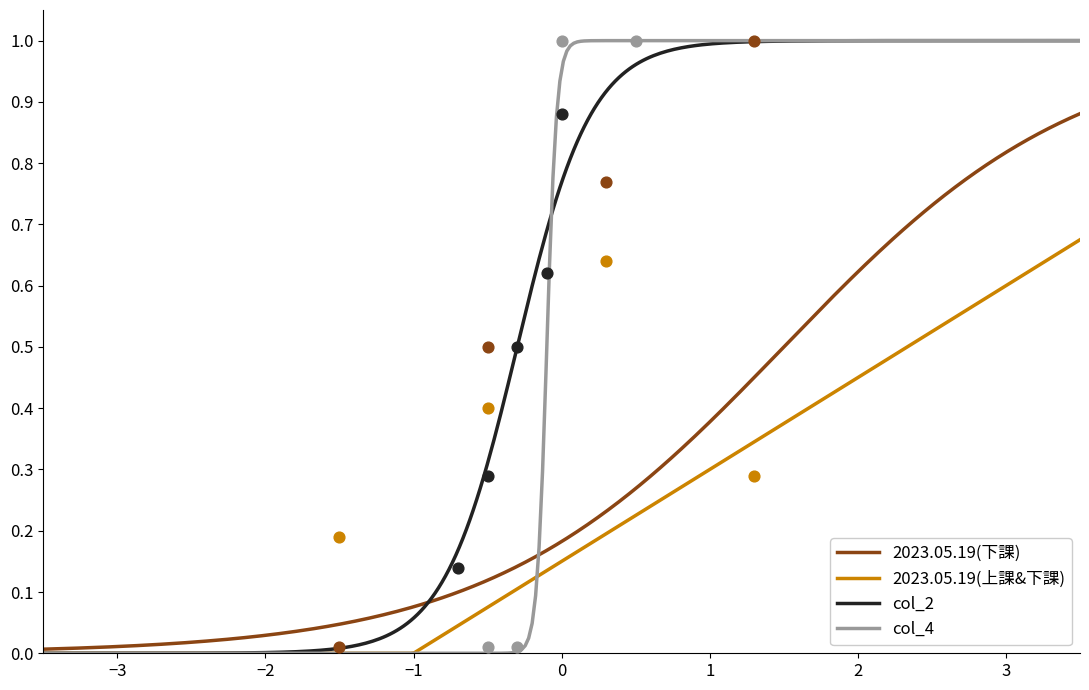

Which series contains the highest Y value?

2023.05.19(下課)